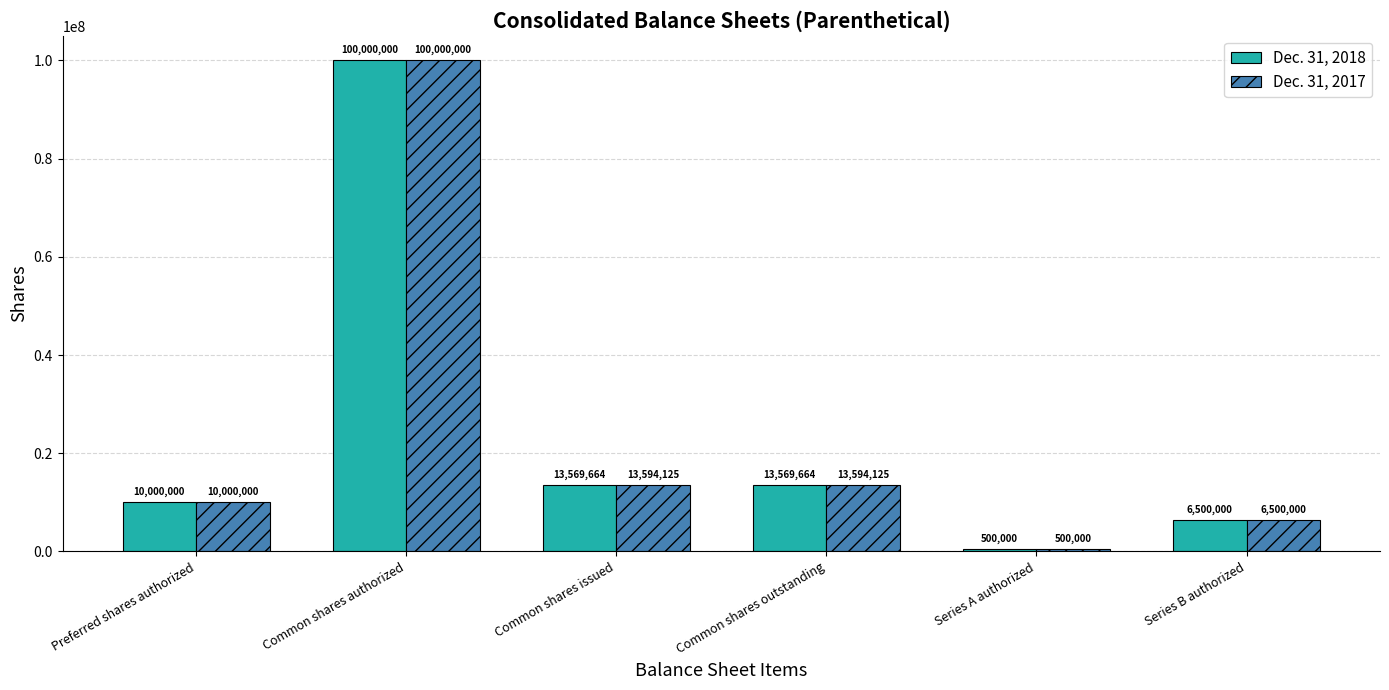

What are all the series names shown in the legend?

Dec. 31, 2018, Dec. 31, 2017